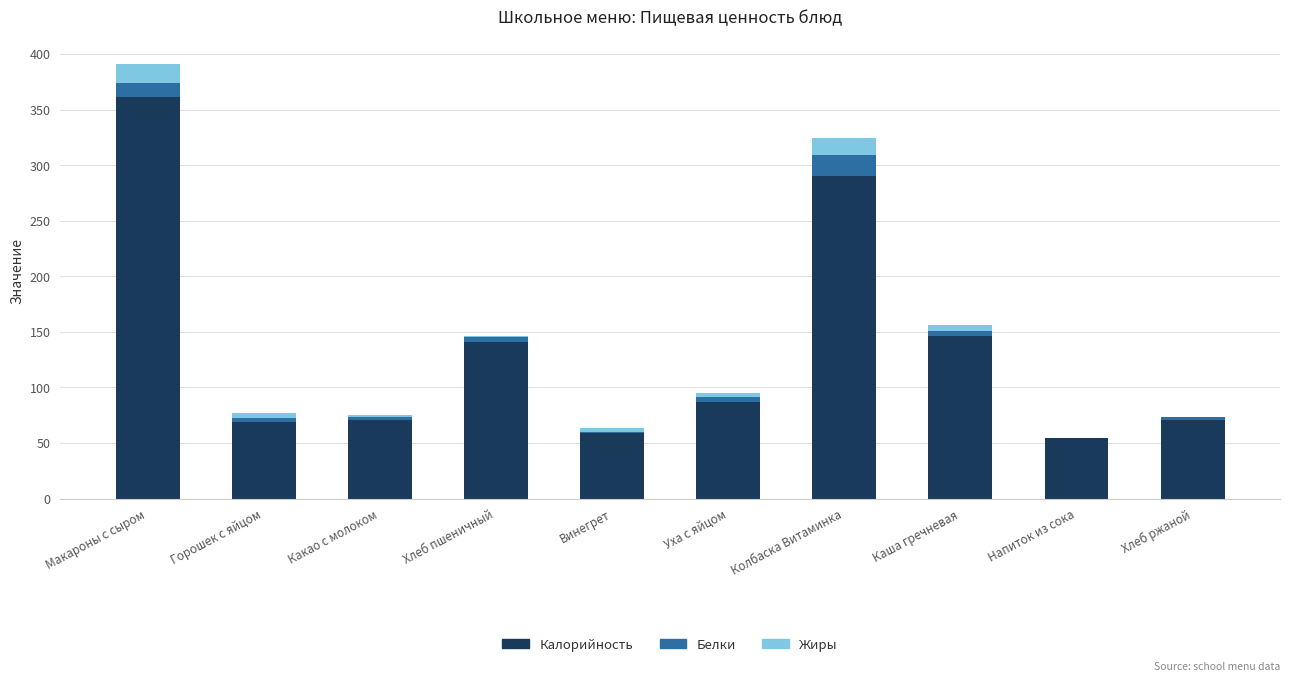

What is the highest value of the Калорийность series?

361.6